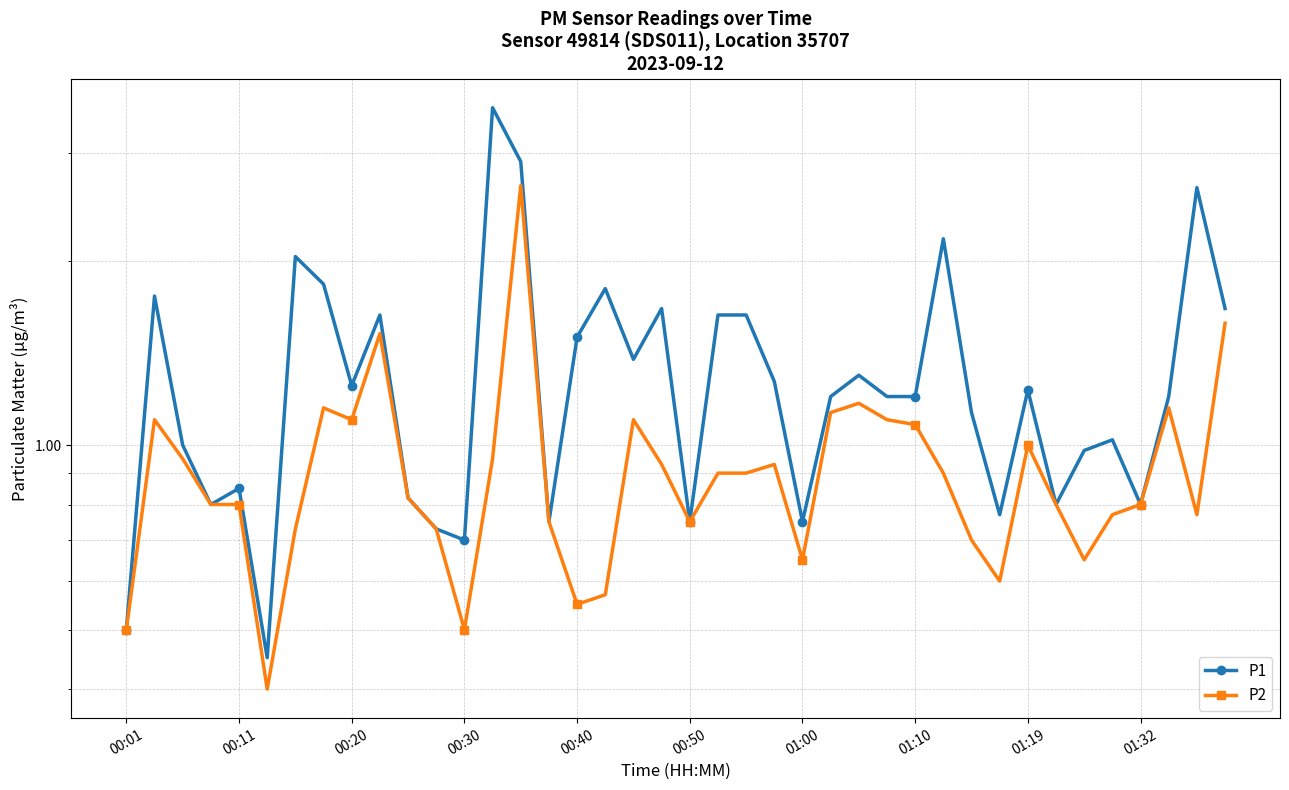

At 00:20, list the series in order from smallest to largest.

P2, P1